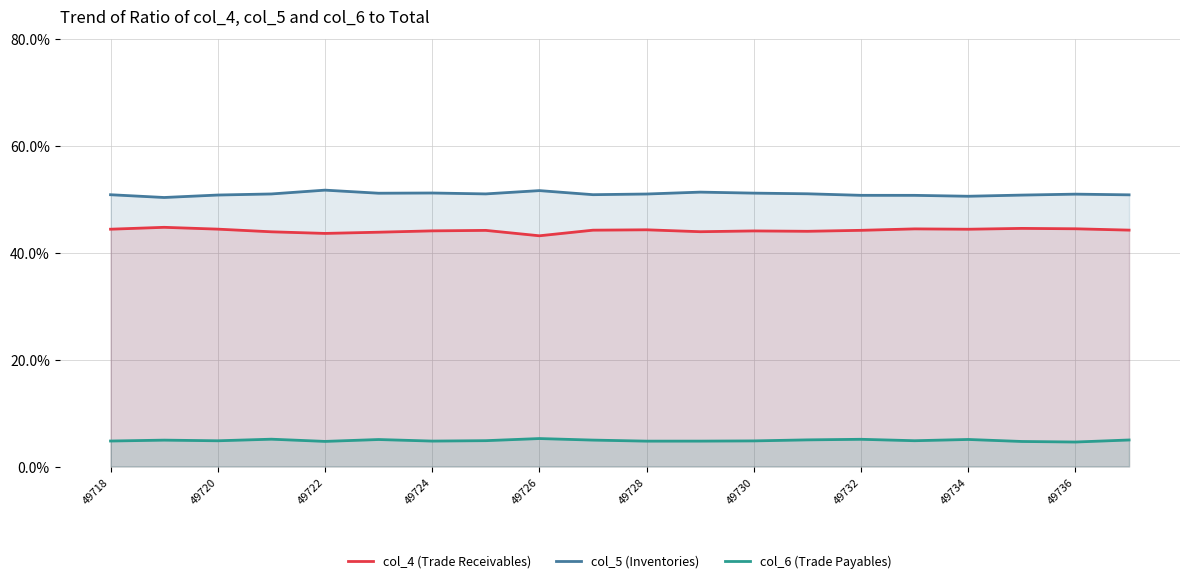

True or false: col_6 (Trade Payables) has a value of 1.8 at 49728.

False